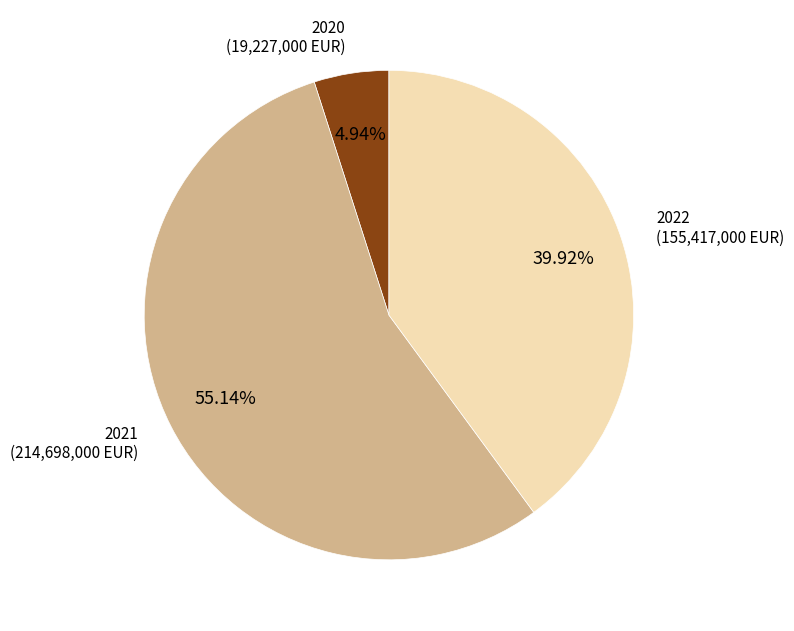

What percentage is NOT represented by 2022?

60.1%